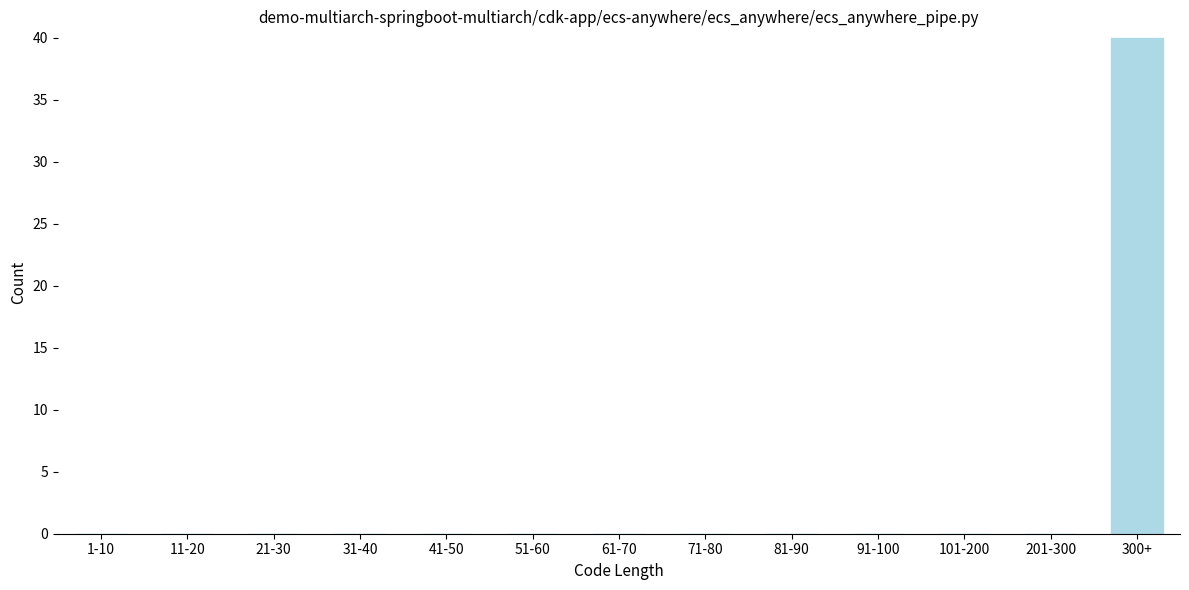

Reading right to left, transcribe all the data shown in this chart.

300+=40	201-300=0	101-200=0	91-100=0	81-90=0	71-80=0	61-70=0	51-60=0	41-50=0	31-40=0	21-30=0	11-20=0	1-10=0